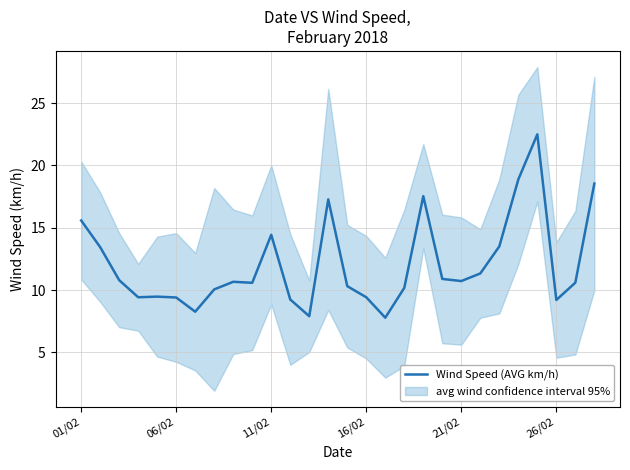

At which label does the data first exceed 10?

01/02